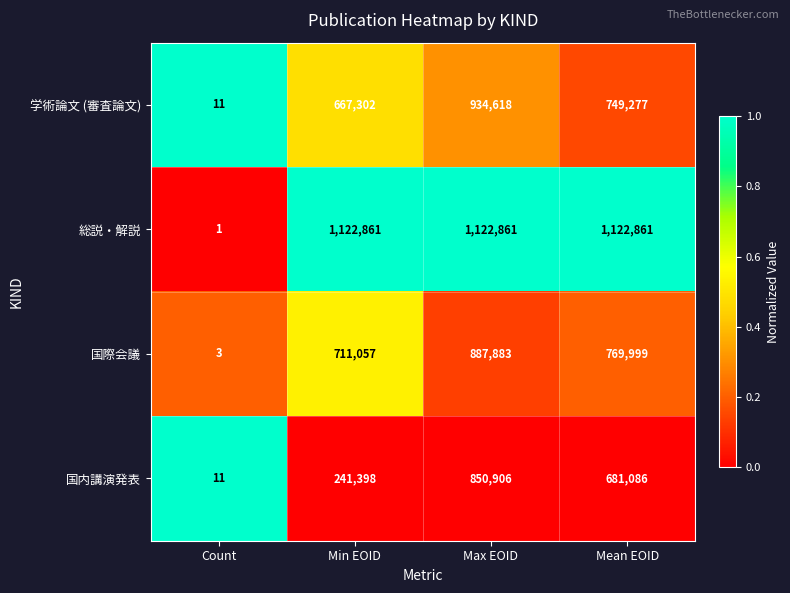

Which series has the largest range (max minus min)?

総説・解説